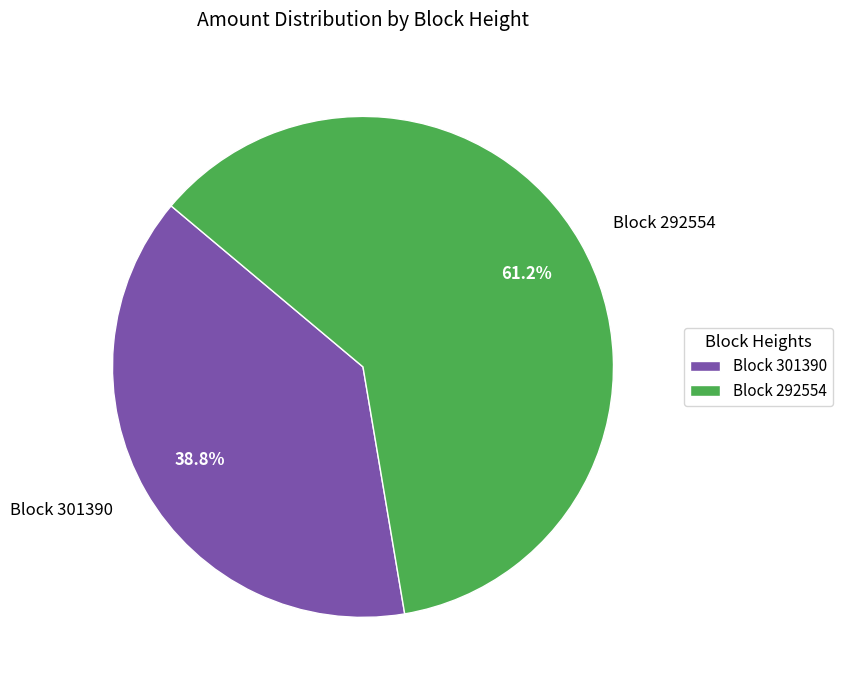

Is Block 292554 the majority of the pie?

Yes